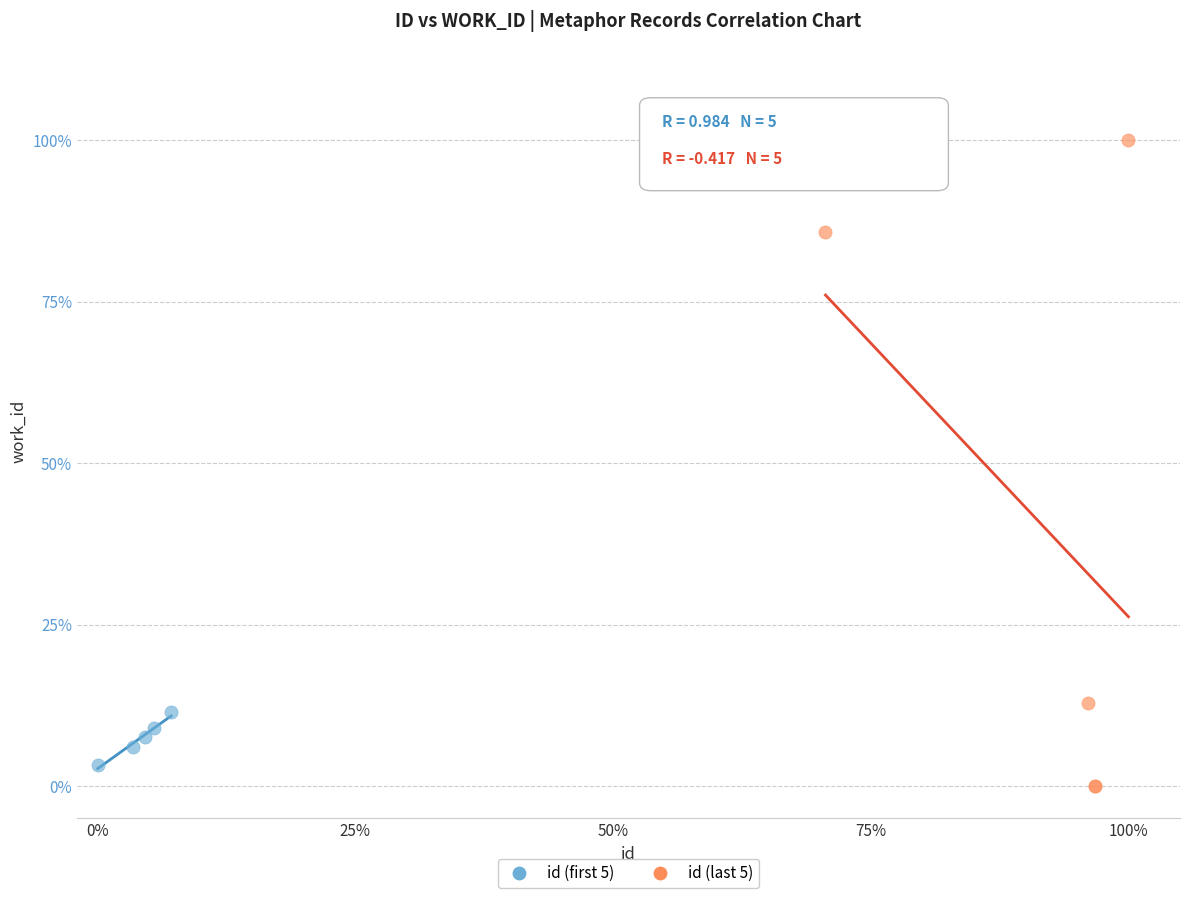

Which series contains the highest Y value?

id (last 5)